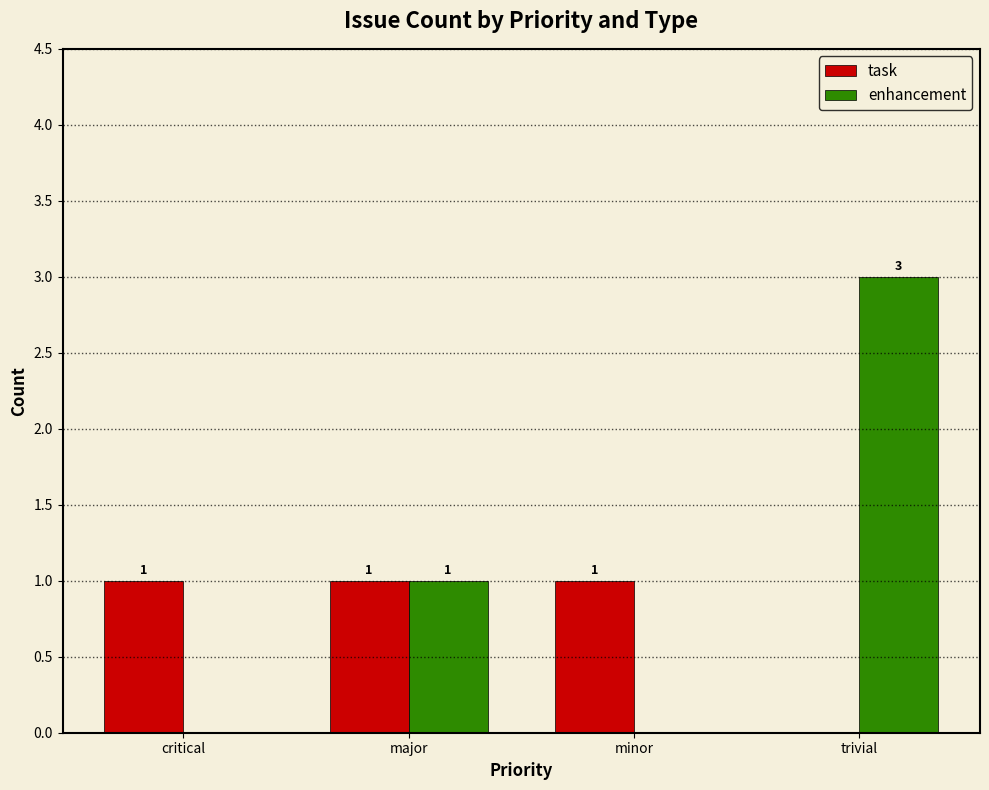

What is the sum of all task values?

3